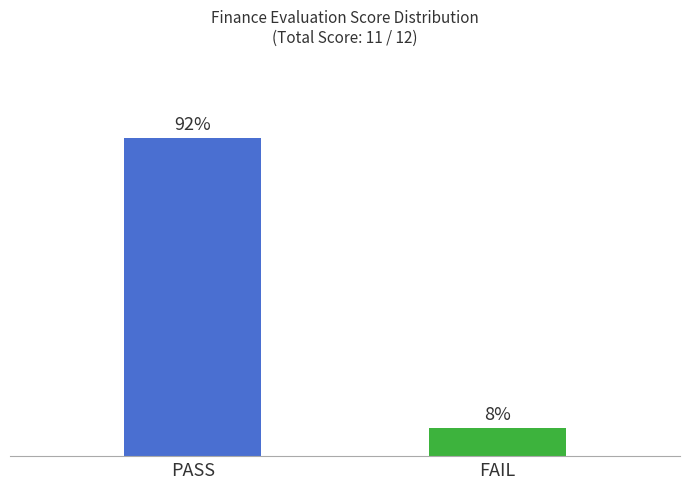

Does the chart contain stacked bars?

No